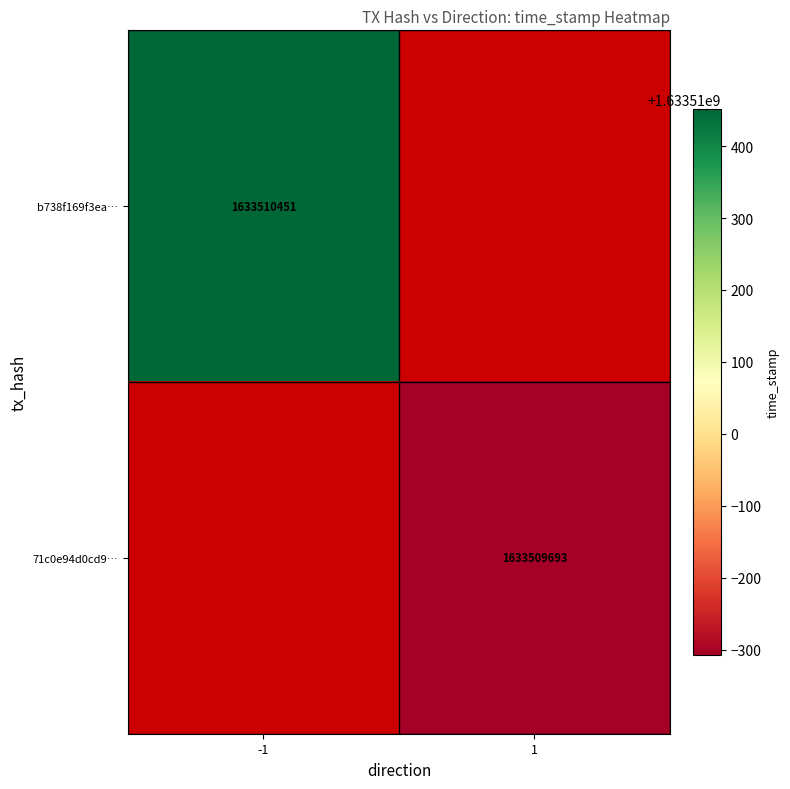

Reading left to right, what are all the values shown in this chart?

b738f169f3eaa215ce9b6bc71f24e4ebccfe0c2: direction=-1	time_stamp=1633510451
71c0e94d0cd94edc056bc2dd584d4cb3a53f505: direction=1	time_stamp=1633509693